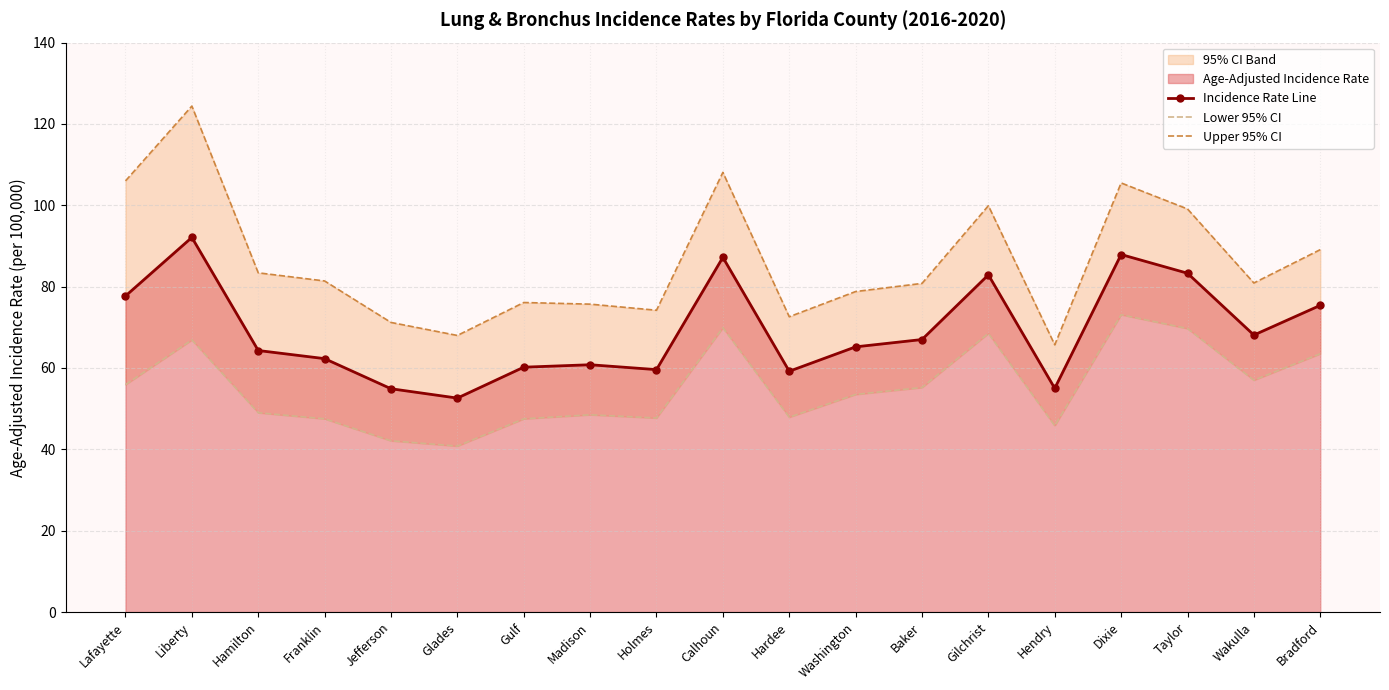

Reading left to right, extract all data points from this chart.

Incidence Rate Line: Lafayette=77.7	Liberty=92.1	Hamilton=64.3	Franklin=62.3	Jefferson=54.9	Glades=52.6	Gulf=60.2	Madison=60.8	Holmes=59.6	Calhoun=87.2	Hardee=59.2	Washington=65.2	Baker=67.0	Gilchrist=82.9	Hendry=55.0	Dixie=87.9	Taylor=83.3	Wakulla=68.1	Bradford=75.4
Lower 95% CI: Lafayette=55.9	Liberty=66.9	Hamilton=49.0	Franklin=47.5	Jefferson=42.1	Glades=40.8	Gulf=47.5	Madison=48.5	Holmes=47.7	Calhoun=69.9	Hardee=47.9	Washington=53.5	Baker=55.2	Gilchrist=68.5	Hendry=45.8	Dixie=73.1	Taylor=69.7	Wakulla=57.0	Bradford=63.5
Upper 95% CI: Lafayette=106.0	Liberty=124.4	Hamilton=83.4	Franklin=81.4	Jefferson=71.2	Glades=68.0	Gulf=76.1	Madison=75.7	Holmes=74.2	Calhoun=108.1	Hardee=72.6	Washington=78.8	Baker=80.8	Gilchrist=99.9	Hendry=65.7	Dixie=105.5	Taylor=99.1	Wakulla=80.9	Bradford=89.1